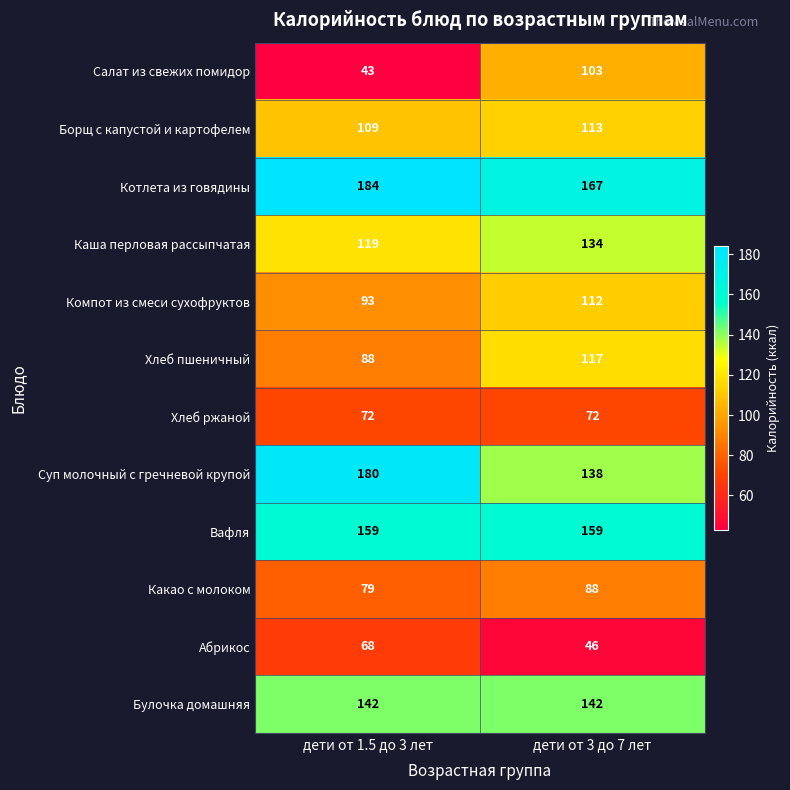

Reading left to right, extract all data points from this chart.

Салат из свежих помидор: 43	103
Борщ с капустой и картофелем: 109	113
Котлета из говядины: 184	167
Каша перловая рассыпчатая: 119	134
Компот из смеси сухофруктов: 93	112
Хлеб пшеничный: 88	117
Хлеб ржаной: 72	72
Суп молочный с гречневой крупой: 180	138
Вафля: 159	159
Какао с молоком: 79	88
Абрикос: 68	46
Булочка домашняя: 142	142